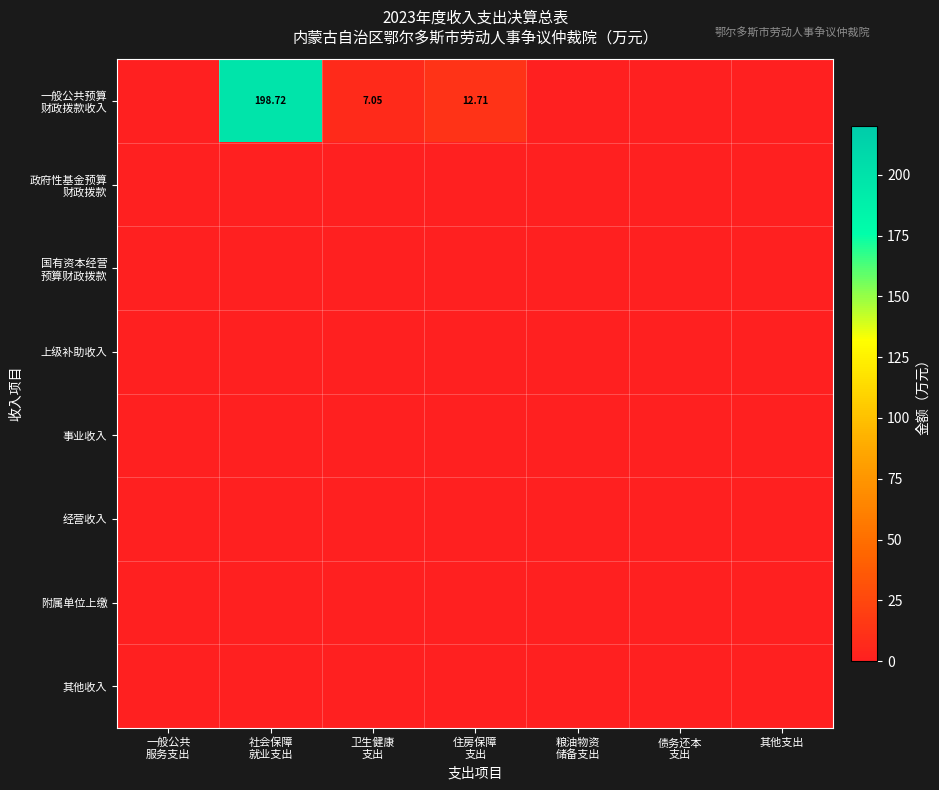

Rank the categories by 经营收入 value from lowest to highest.

一般公共 服务支出, 社会保障 就业支出, 卫生健康 支出, 住房保障 支出, 粮油物资 储备支出, 债务还本 支出, 其他支出